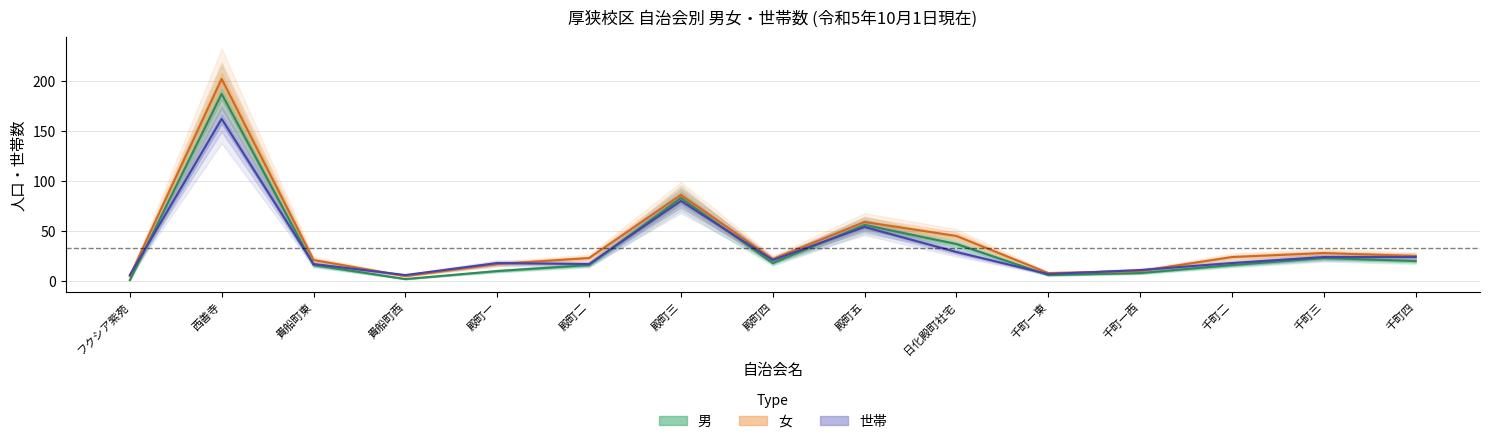

What is the average value of the 男 series?

33